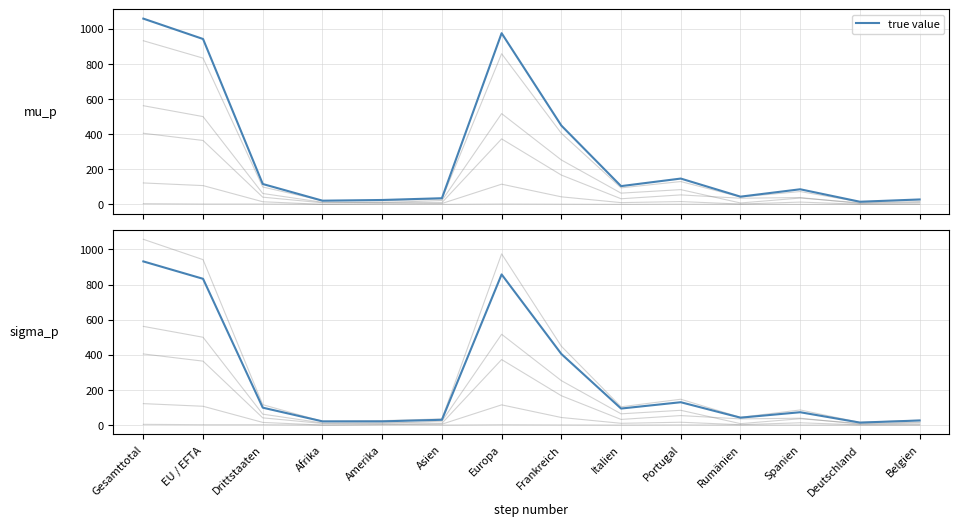

Is this an area chart (filled region under the line)?

No